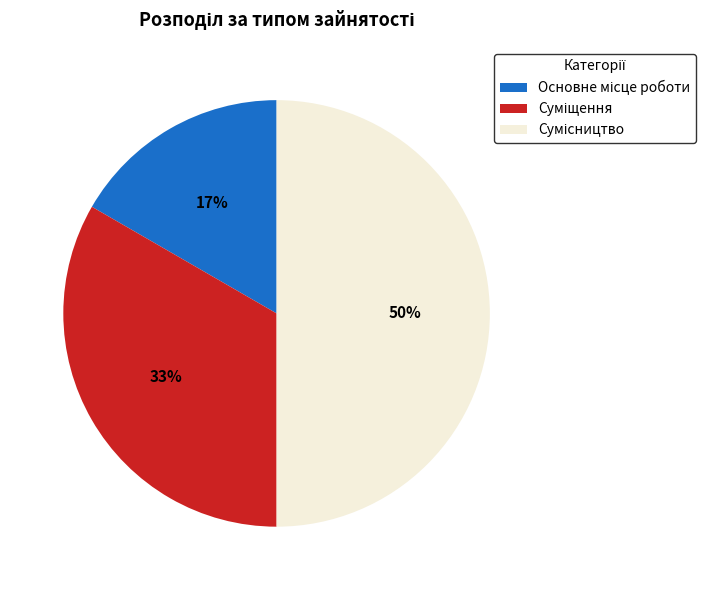

To the nearest percent, what is the average slice percentage?

33%